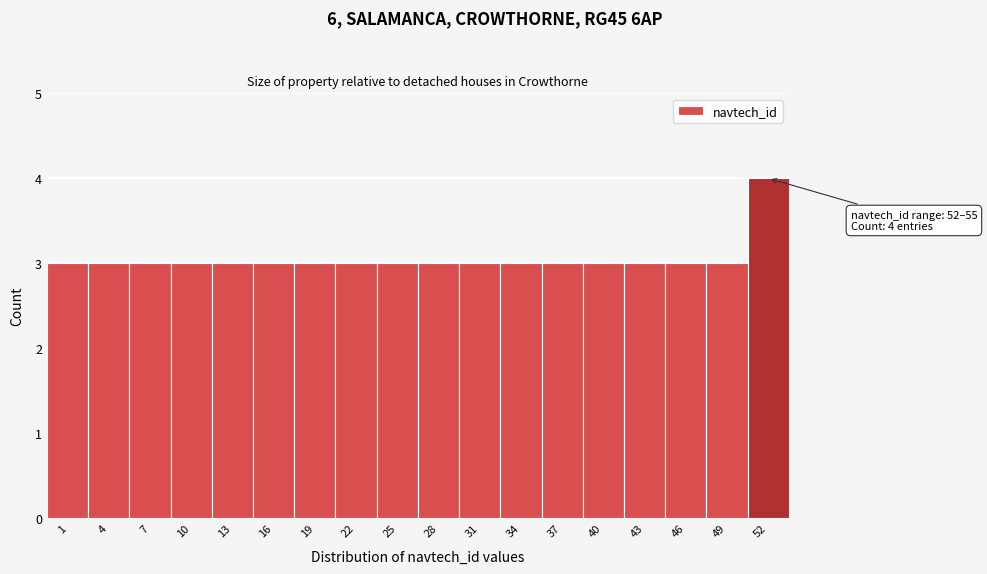

Reading left to right, what are all the values shown in this chart?

1=3	4=3	7=3	10=3	13=3	16=3	19=3	22=3	25=3	28=3	31=3	34=3	37=3	40=3	43=3	46=3	49=3	52=4